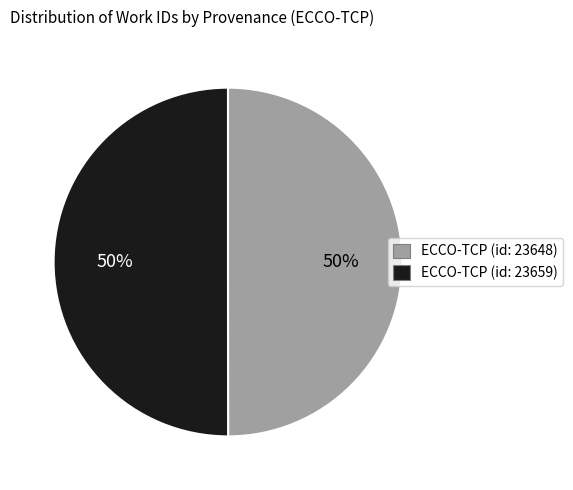

To the nearest percent, what portion does ECCO-TCP (id: 23659) represent?

50%